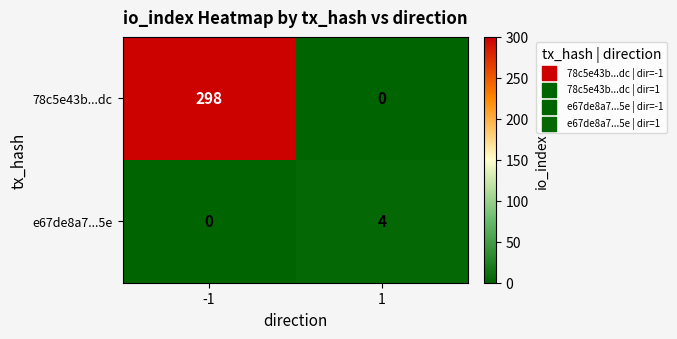

Which series has the largest range (max minus min)?

78c5e43b...dc